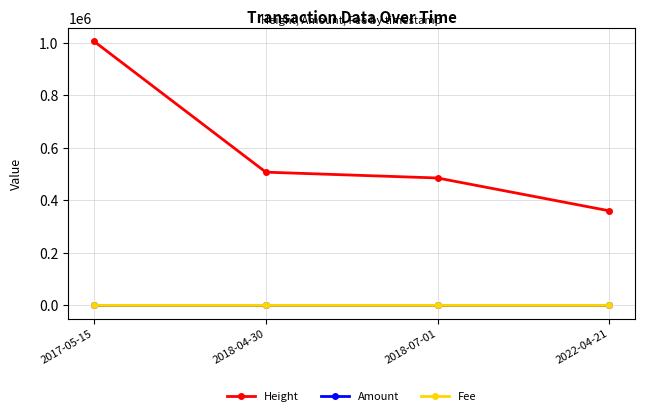

Between 2017-05-15 and 2018-04-30, which series saw the biggest shift?

Height